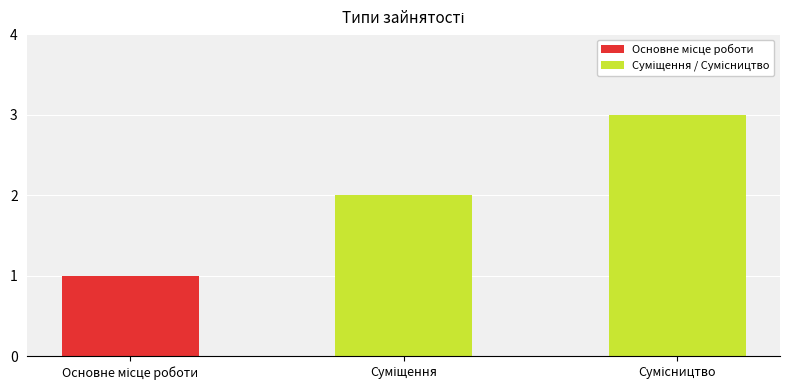

What is the smallest value displayed?

1